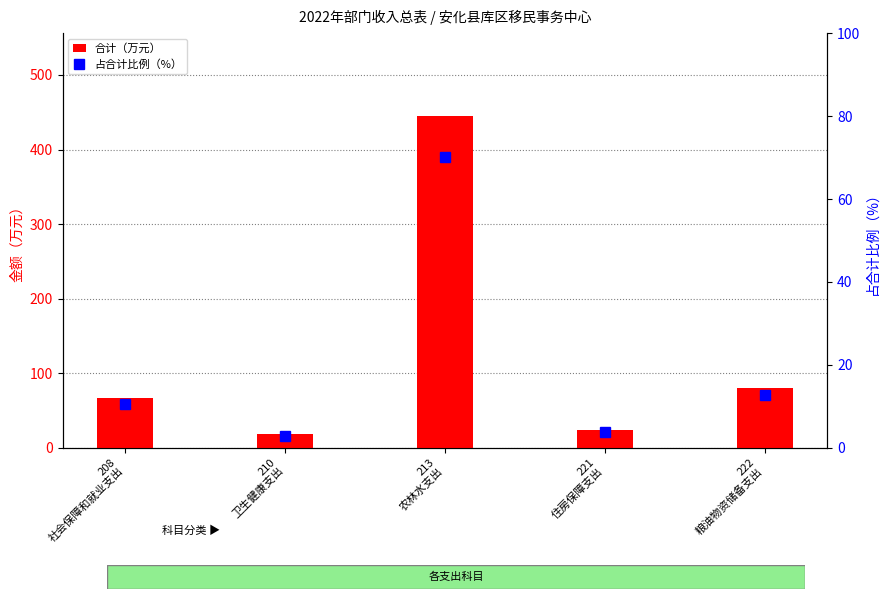

Reading left to right, what are all the values shown in this chart?

合计（万元）: 208
社会保障和就业支出=66.3	210
卫生健康支出=18.6	213
农林水支出=444.9	221
住房保障支出=24.0	222
粮油物资储备支出=80.0
占合计比例（%）: 208
社会保障和就业支出=10.5	210
卫生健康支出=2.9	213
农林水支出=70.2	221
住房保障支出=3.8	222
粮油物资储备支出=12.6